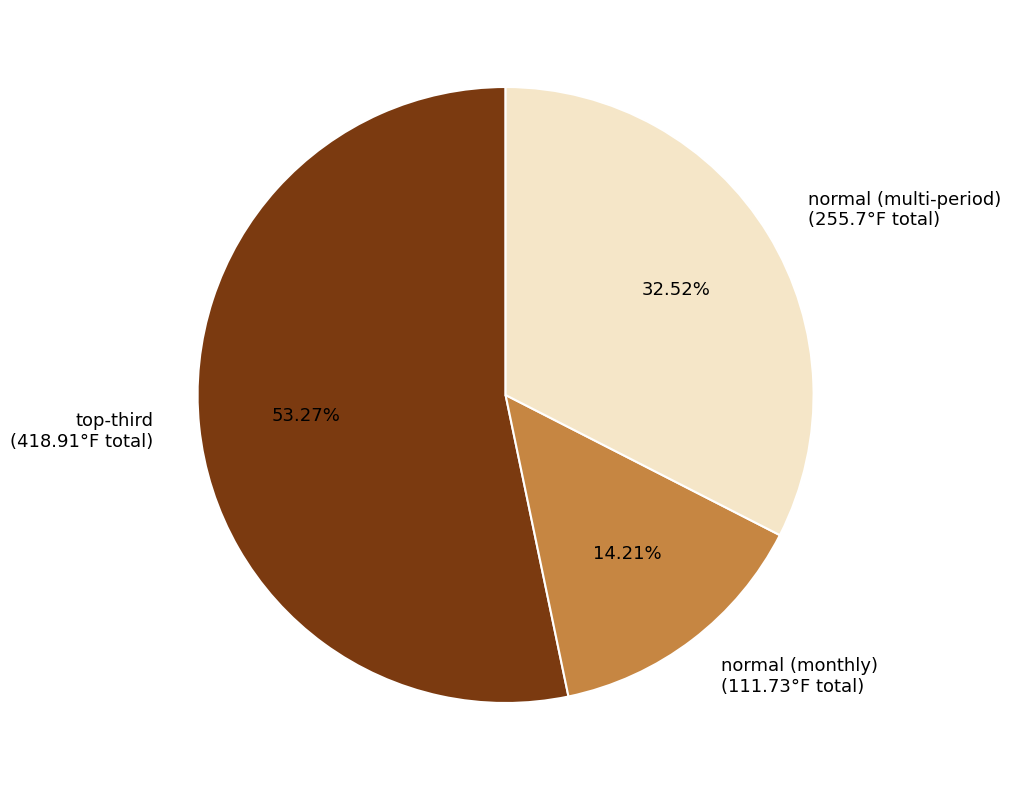

Rank the categories by value from lowest to highest.

normal (monthly) (111.73°F total), normal (multi-period) (255.7°F total), top-third (418.91°F total)